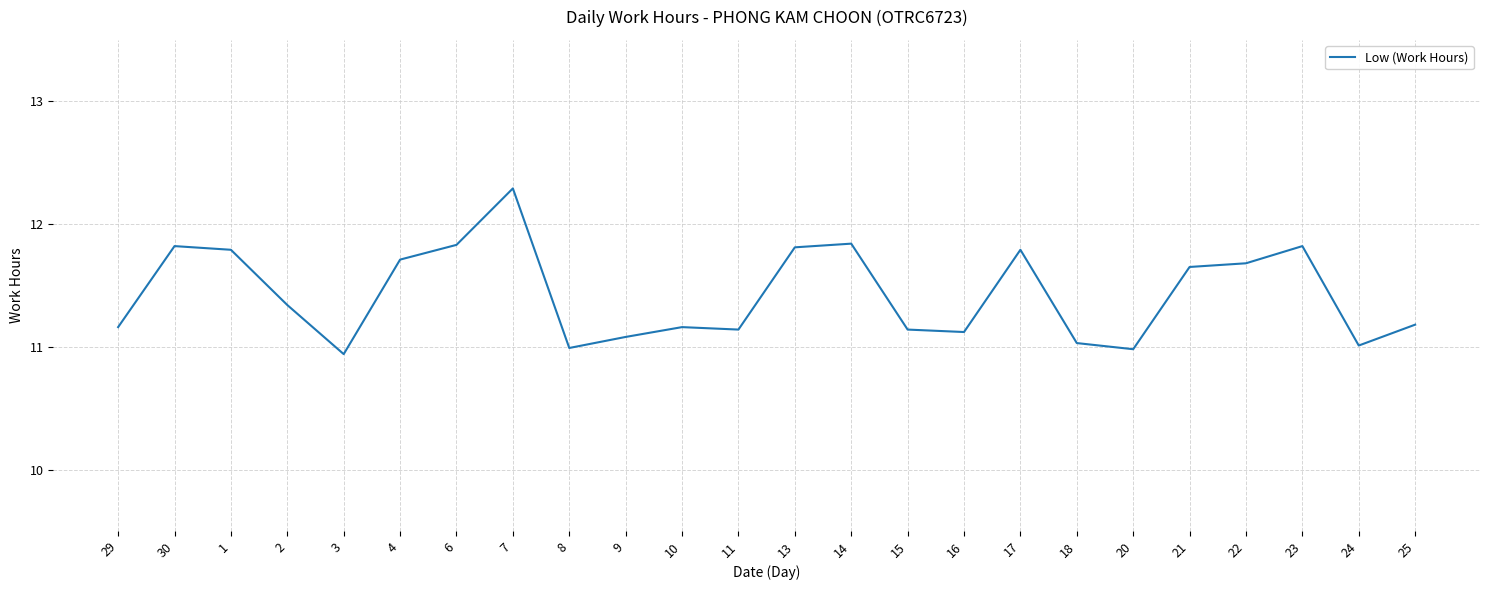

Where is the first local minimum?

3